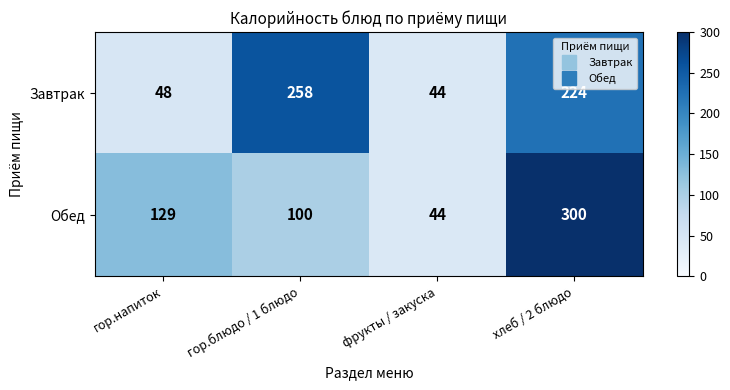

Reading right to left, what are all the values shown in this chart?

Завтрак: 224	44	258	48
Обед: 300	44	100	129